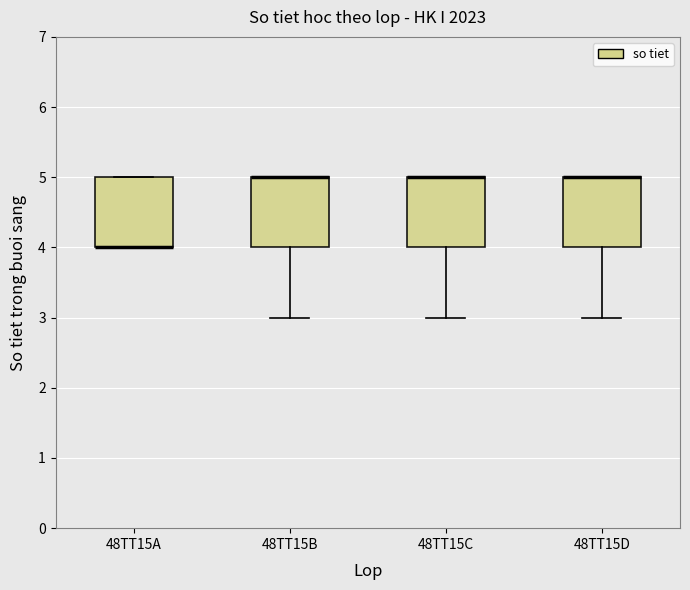

Reading left to right, read every box against the y-axis: the position of its median line, the range the box covers, and the ends of its whiskers. The values are not printed on the chart, so give them approximately, as read against the axis.

48TT15A: median 4 (drawn on the box's lower edge), box 4 to 5, whiskers 4 to 5
48TT15B: median 5 (drawn on the box's upper edge), box 4 to 5, whiskers 3 to 5
48TT15C: median 5 (drawn on the box's upper edge), box 4 to 5, whiskers 3 to 5
48TT15D: median 5 (drawn on the box's upper edge), box 4 to 5, whiskers 3 to 5